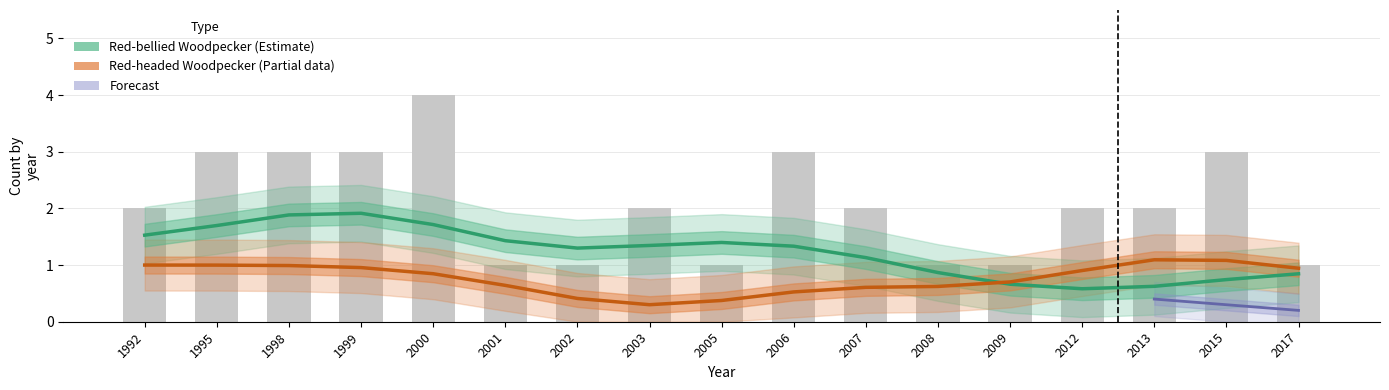

The Red-bellied Woodpecker series shows 2 at 1995. True or false?

True